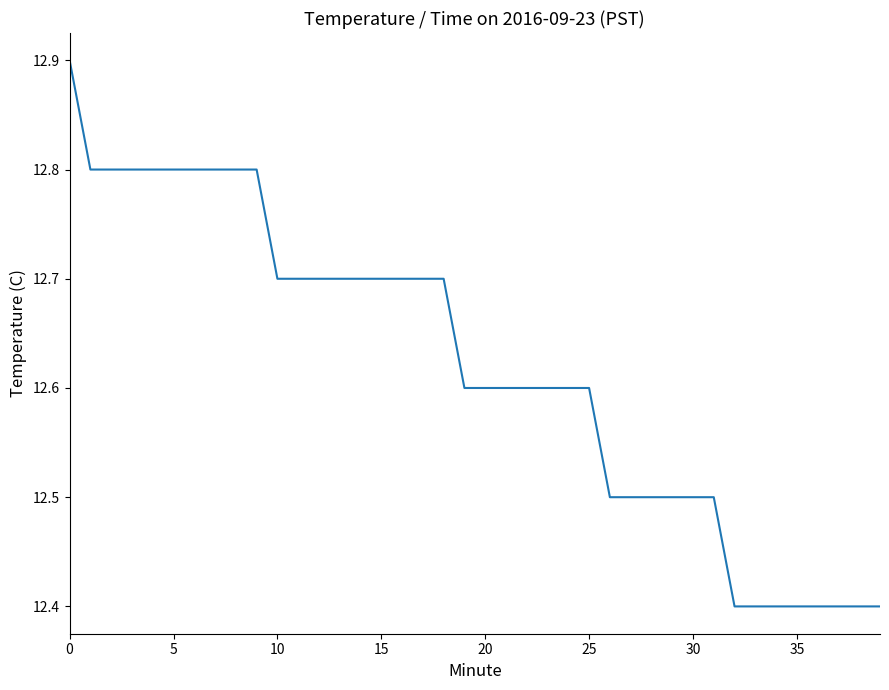

What is the smallest value displayed?

12.4